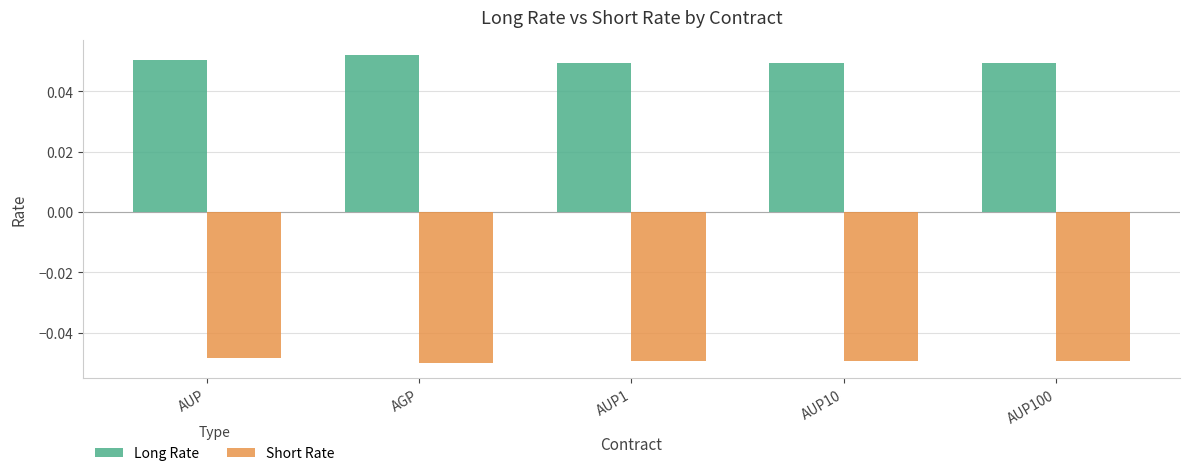

True or false: Short Rate has a value of -0.1 at AUP.

False